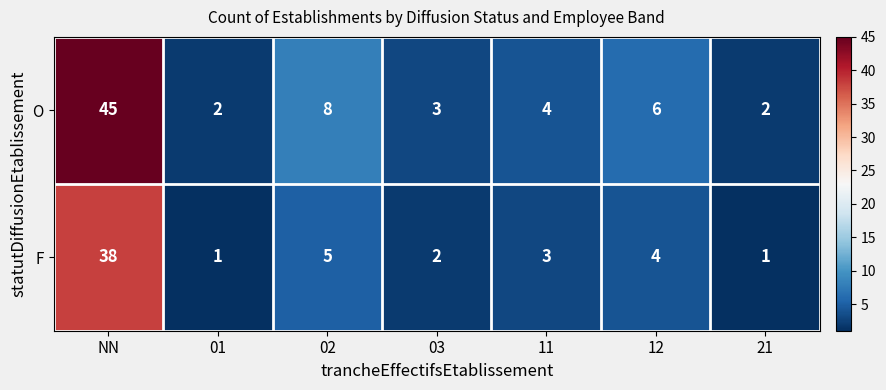

List the series in order of their overall mean, lowest first.

F, O